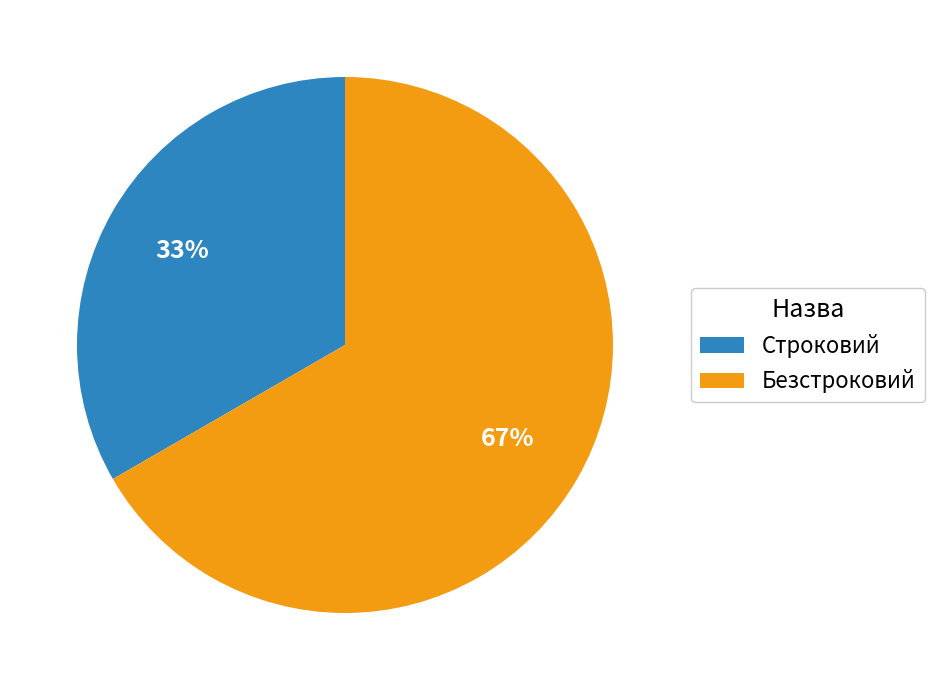

Is there any slice that represents more than half of the pie?

Yes